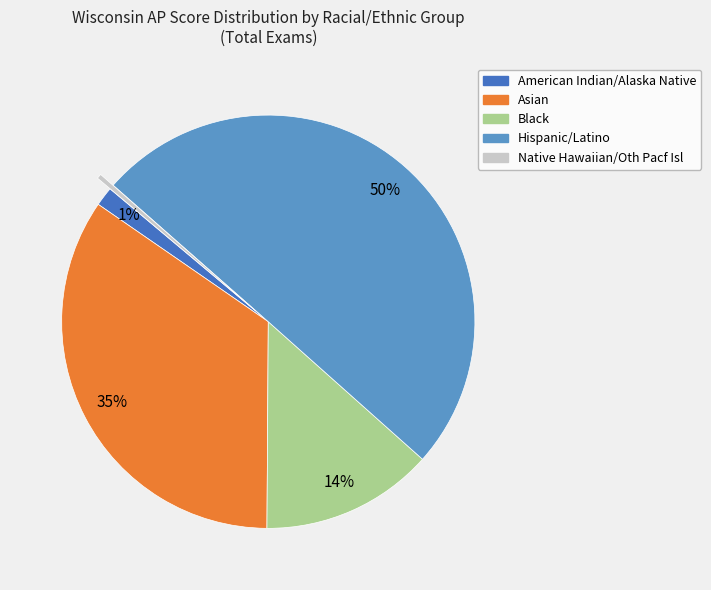

To the nearest percent, what portion does Black represent?

14%